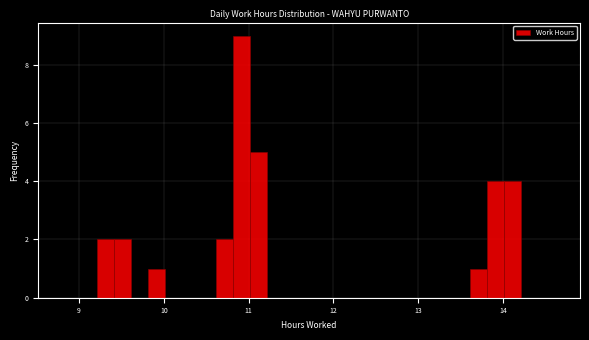

Read against the x-axis, roughly where is the centre of the tallest bar?

10.9